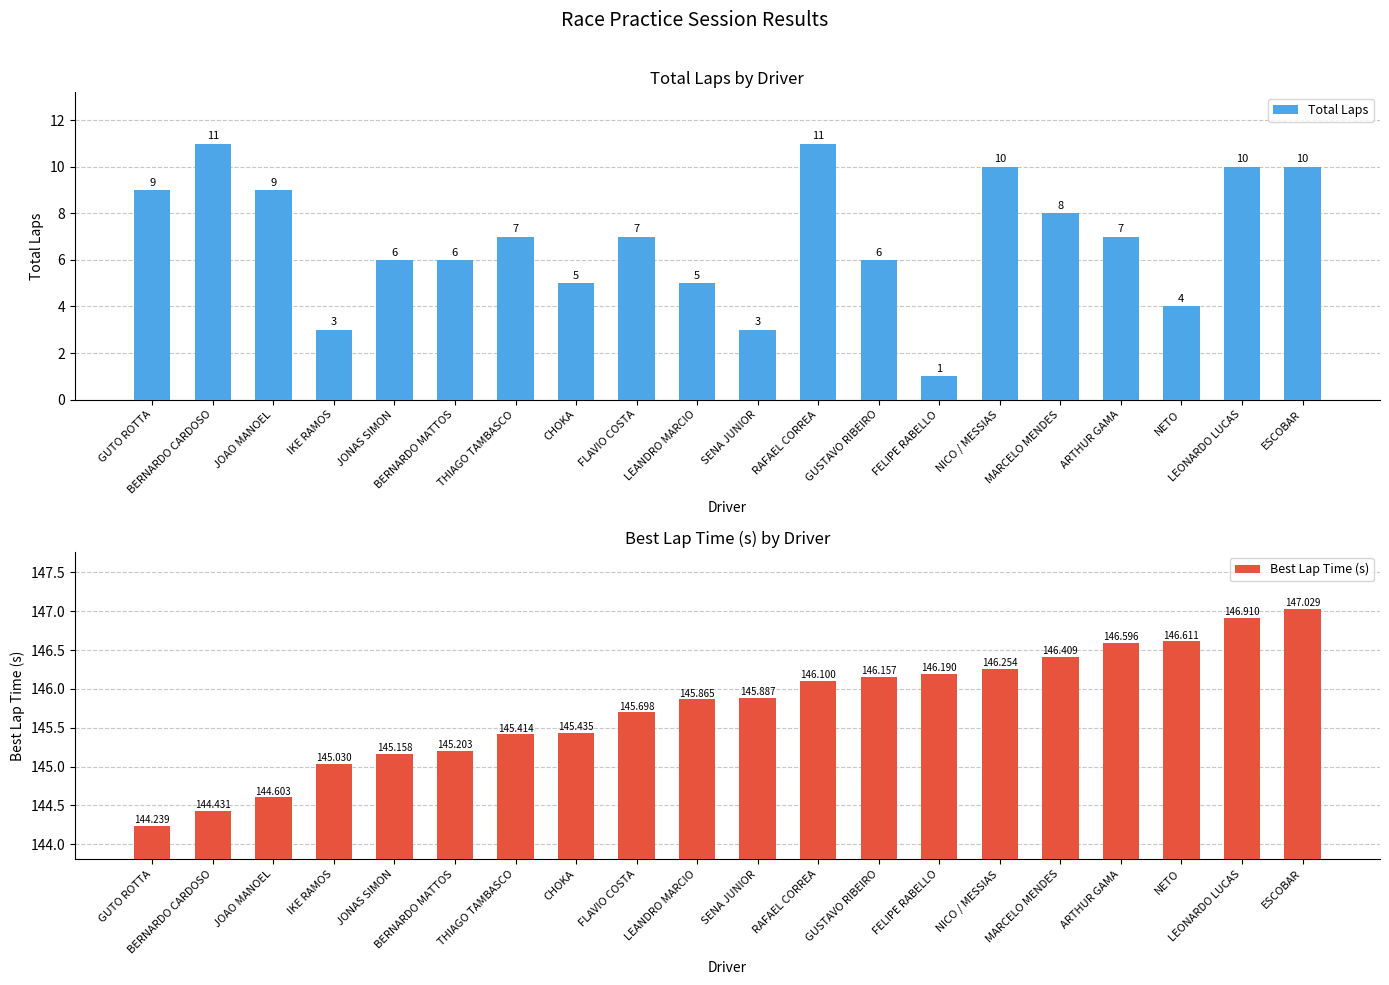

Reading left to right, list all the values displayed in this chart.

Total Laps: 9.0	11.0	9.0	3.0	6.0	6.0	7.0	5.0	7.0	5.0	3.0	11.0	6.0	1.0	10.0	8.0	7.0	4.0	10.0	10.0
Best Lap Time (s): 144.2	144.4	144.6	145.0	145.2	145.2	145.4	145.4	145.7	145.9	145.9	146.1	146.2	146.2	146.3	146.4	146.6	146.6	146.9	147.0